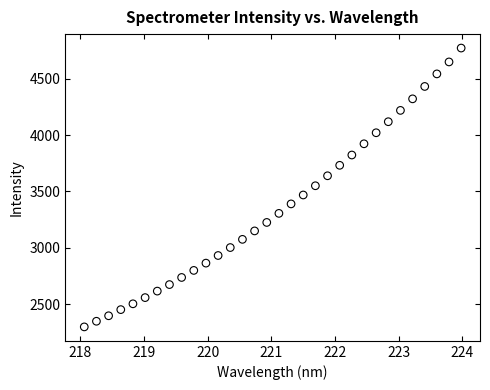

What is the range of X values (max minus min)?

5.9